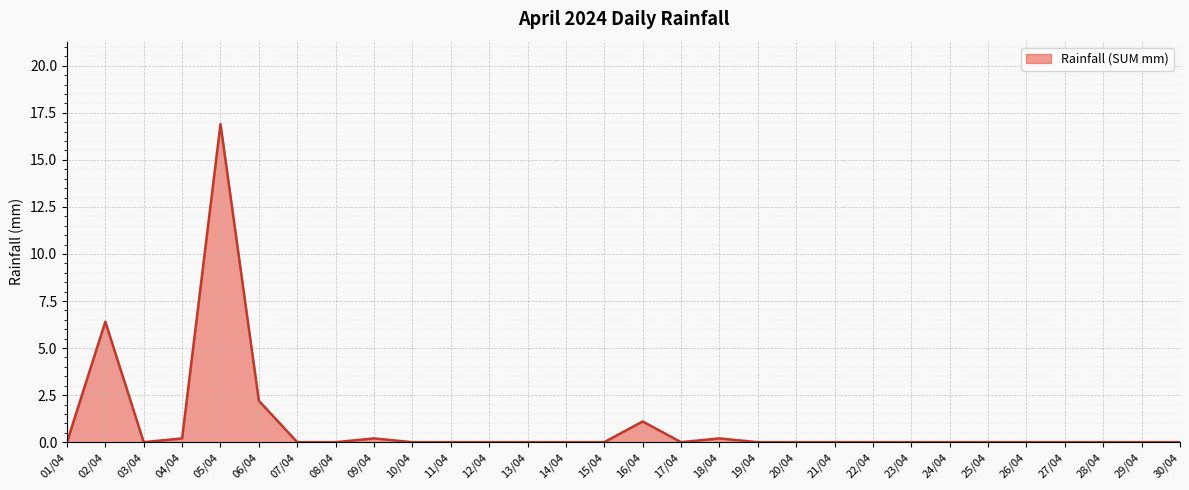

At which category does the chart reach its peak across all series?

05/04